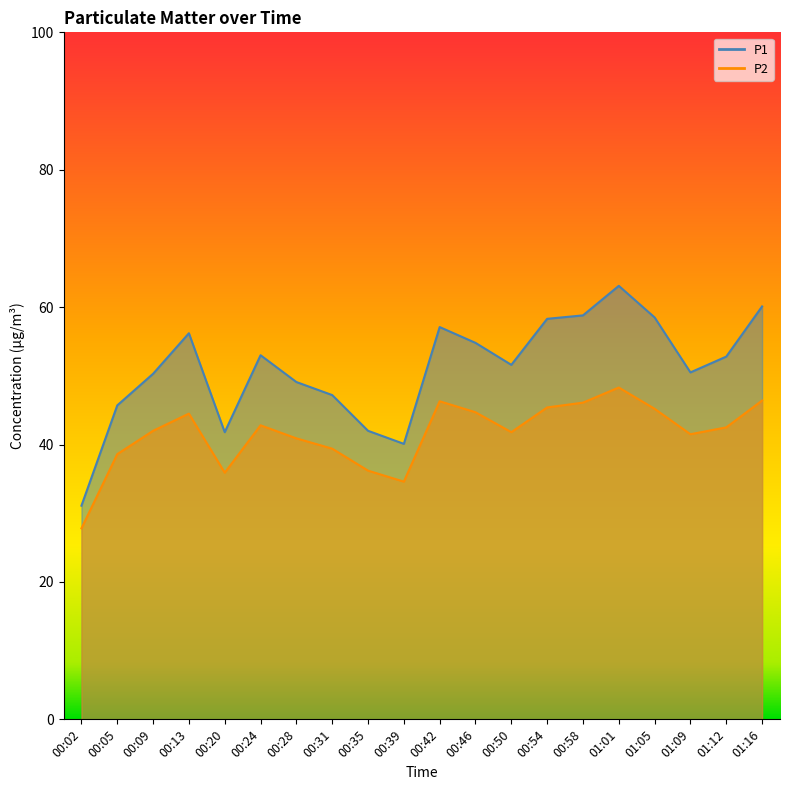

Is it true that P2 equals 41.8 at 00:50?

True